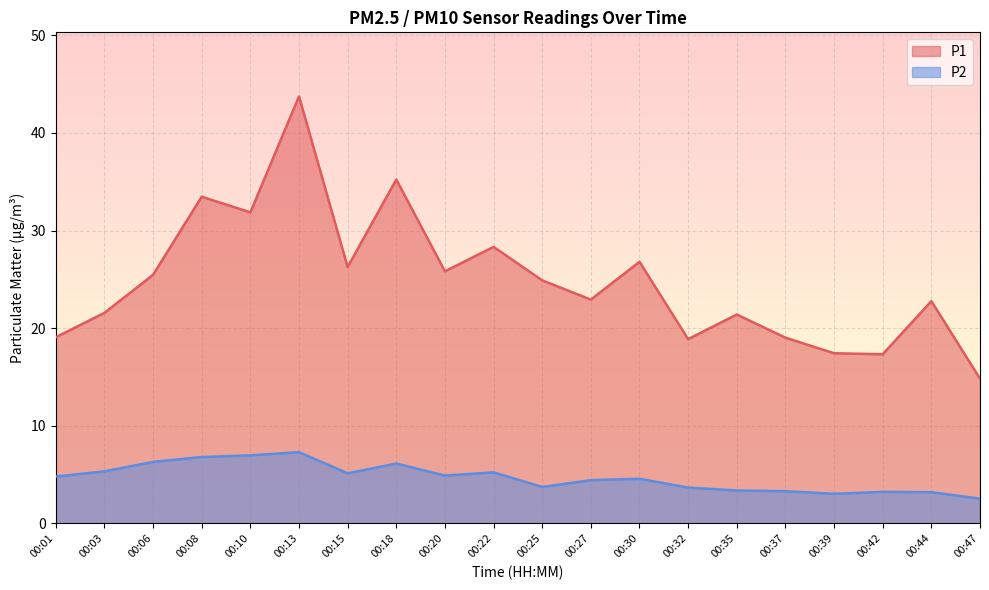

At which label does P2 first exceed 4?

00:01